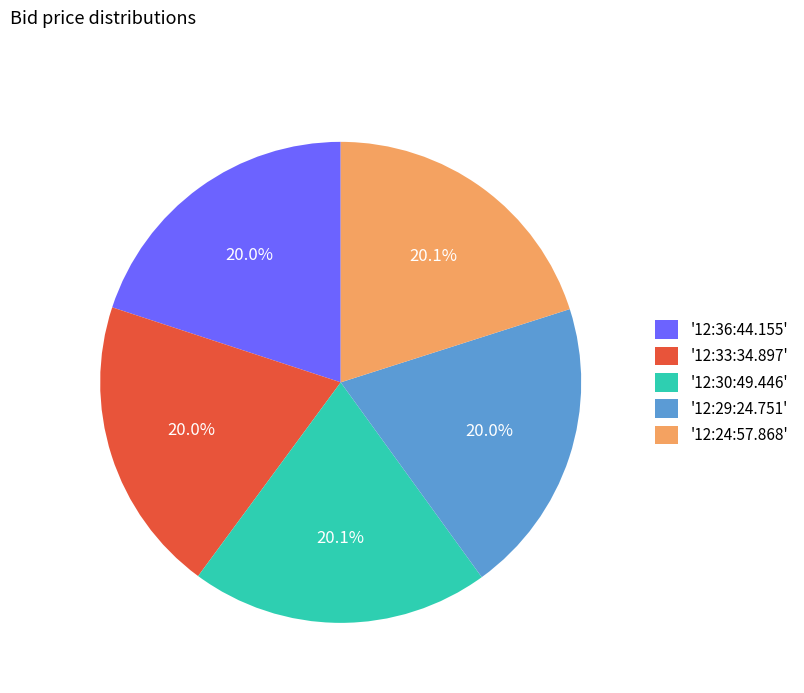

How many segments does this pie chart have?

5